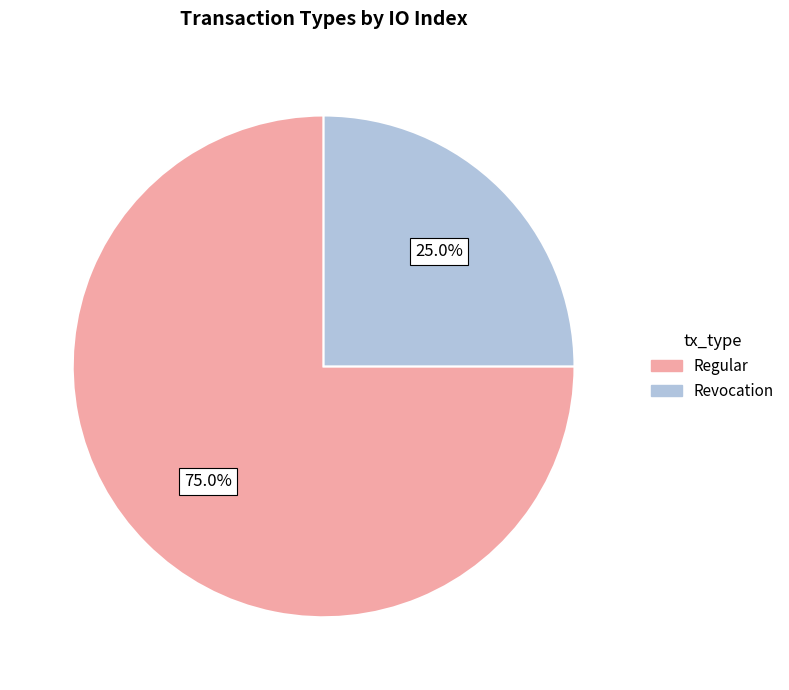

What is the largest slice in the pie chart?

Regular